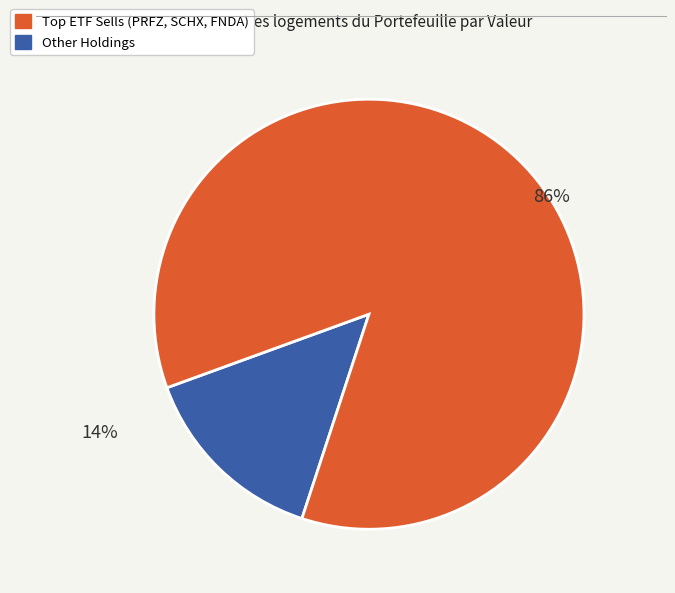

To the nearest percent, what is the average slice percentage?

50%